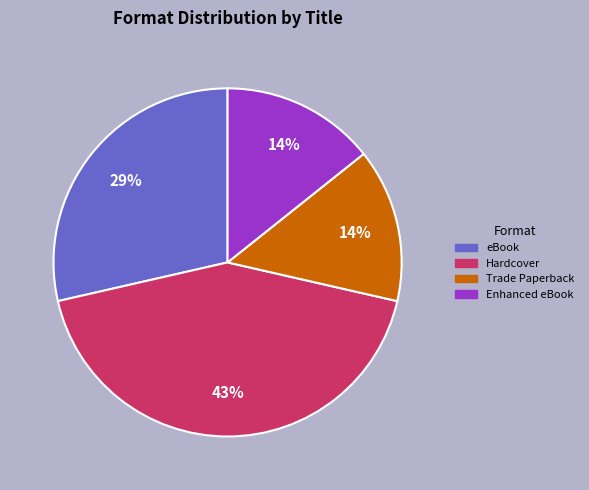

What percentage is the Trade Paperback slice, to the nearest percent?

14%